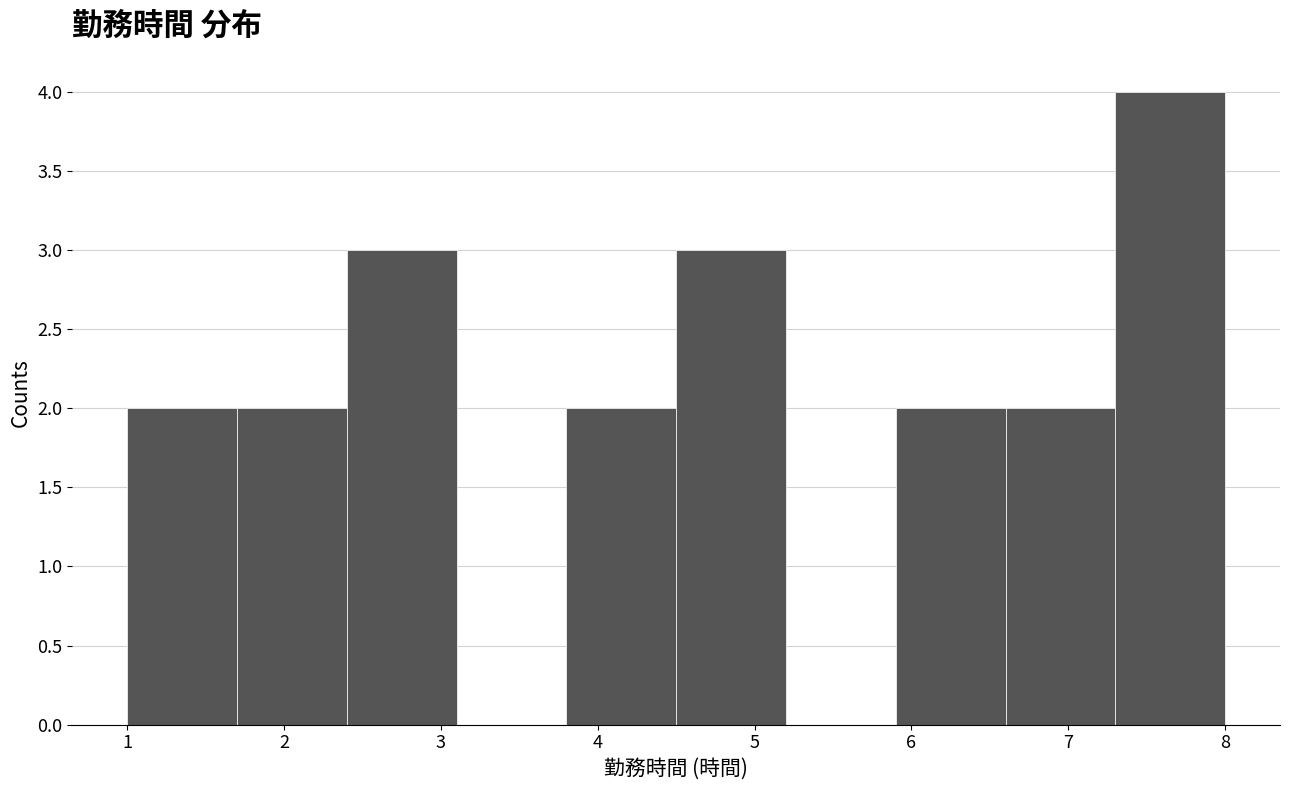

How tall is the bar that spans 3.8 to 4.5 on the x-axis? The values are not printed on the chart, so give them approximately, as read against the axis.

2